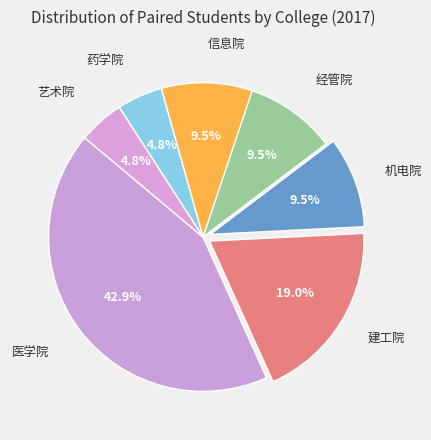

Rank the categories by value from highest to lowest.

医学院, 建工院, 机电院, 经管院, 信息院, 药学院, 艺术院